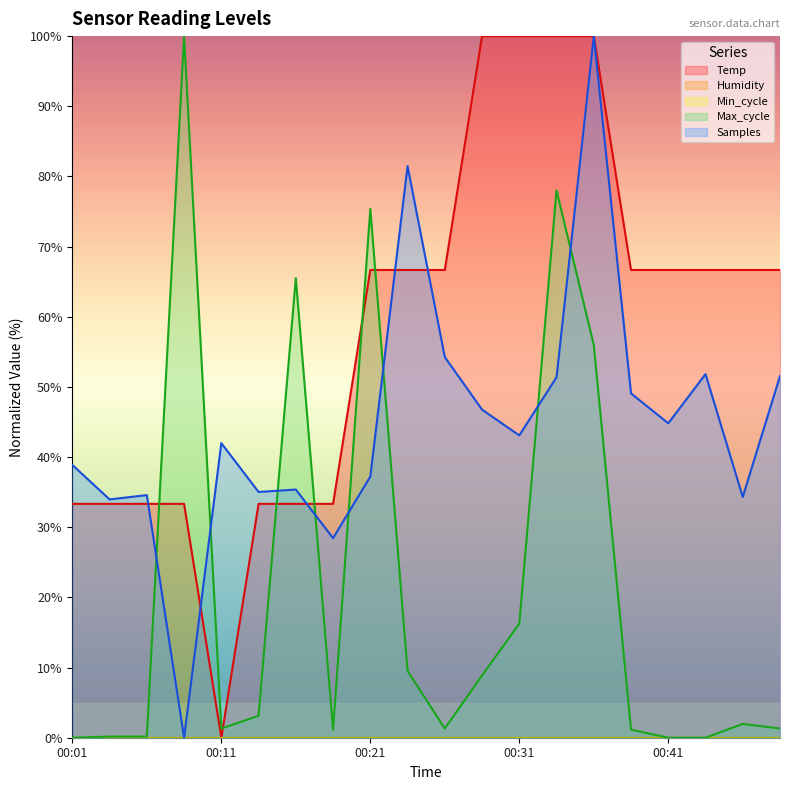

How many data points in Temp are less than 66?

8